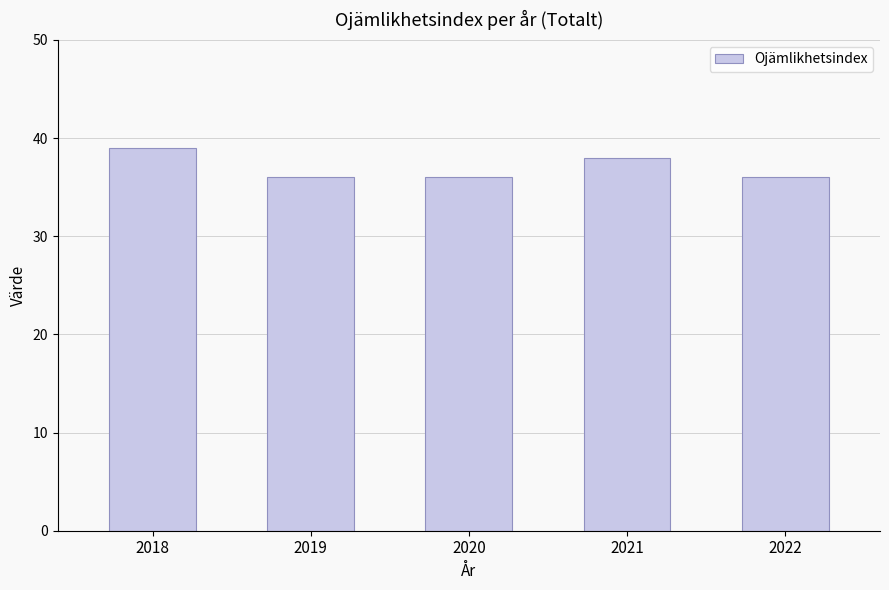

Approximately how many times larger is the value at 2018 compared to 2019?

1.1